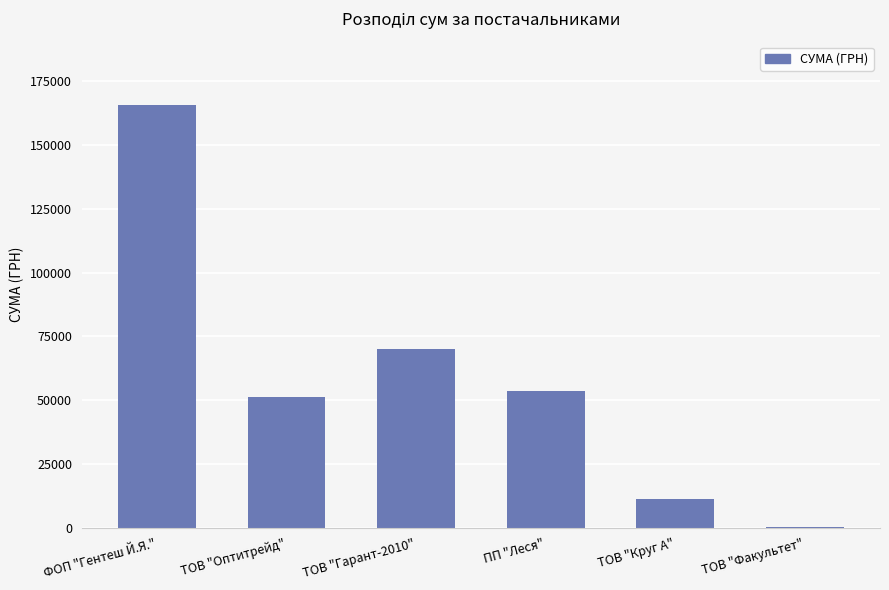

Read the value at ТОВ "Круг А".

11257.7